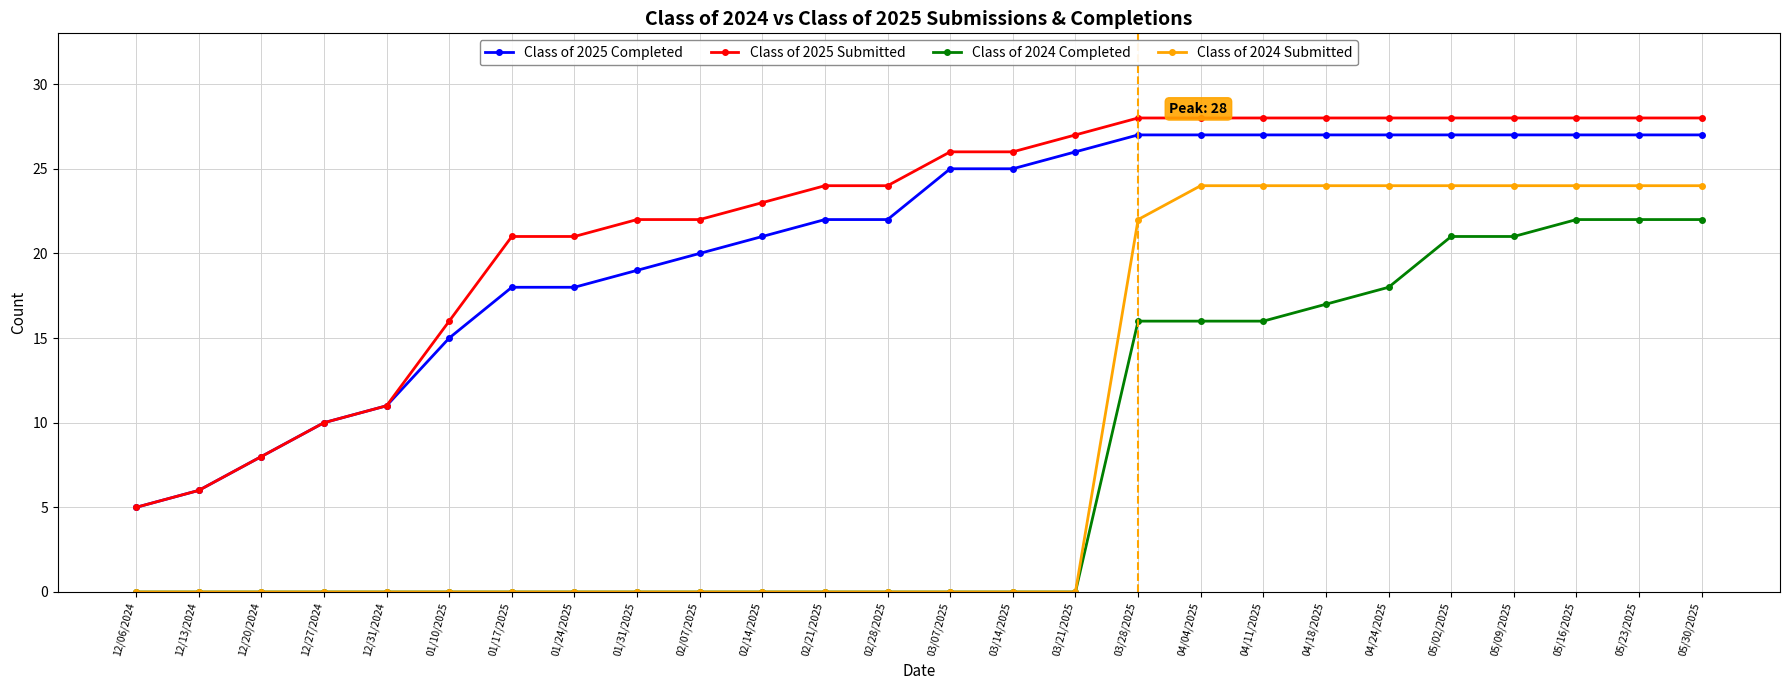

How many lines are shown in the chart?

4